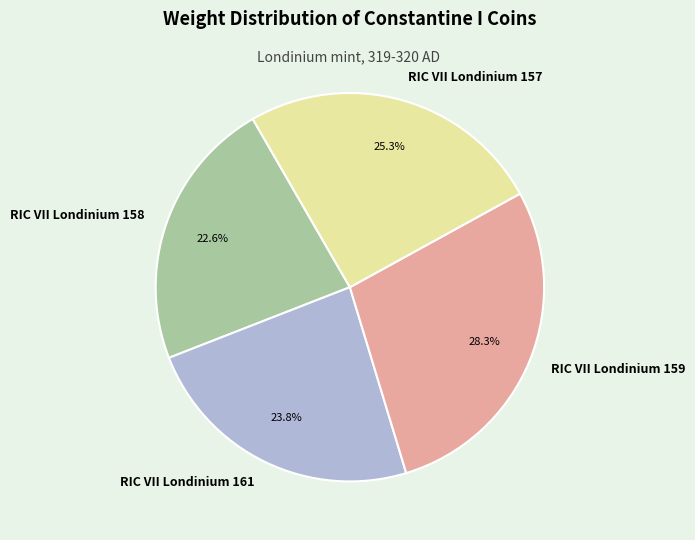

To the nearest percent, what is the difference between the RIC VII Londinium 158 and RIC VII Londinium 159 slice percentages?

6%